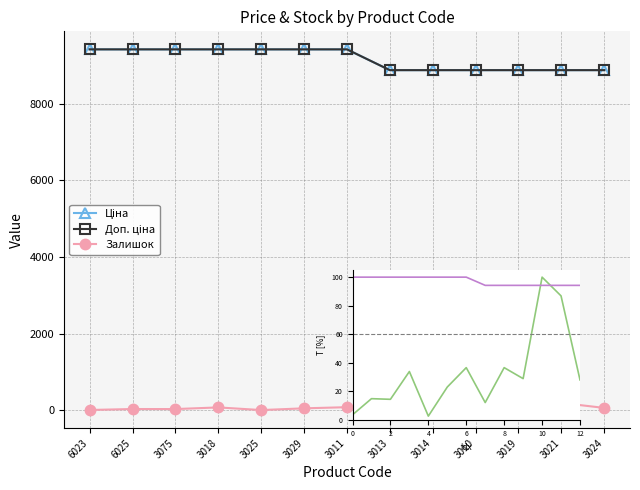

True or false: Доп. ціна has more than 0 points higher than both neighbors.

False